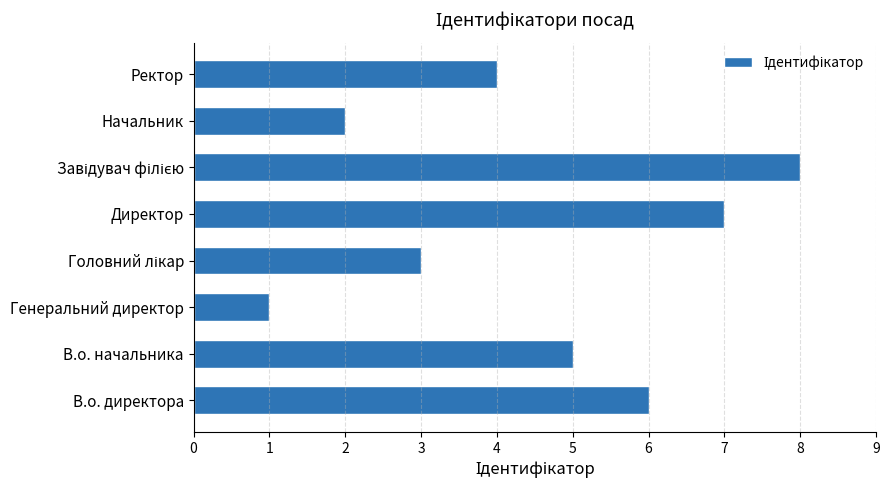

What is the change in value from В.о. директора to Генеральний директор?

-5